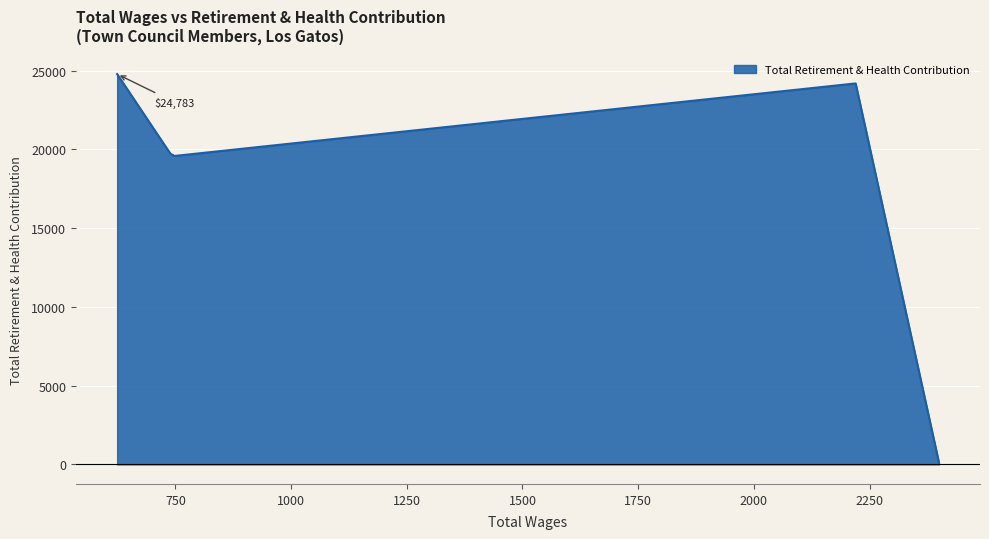

What is the minimum value shown in the chart?

128